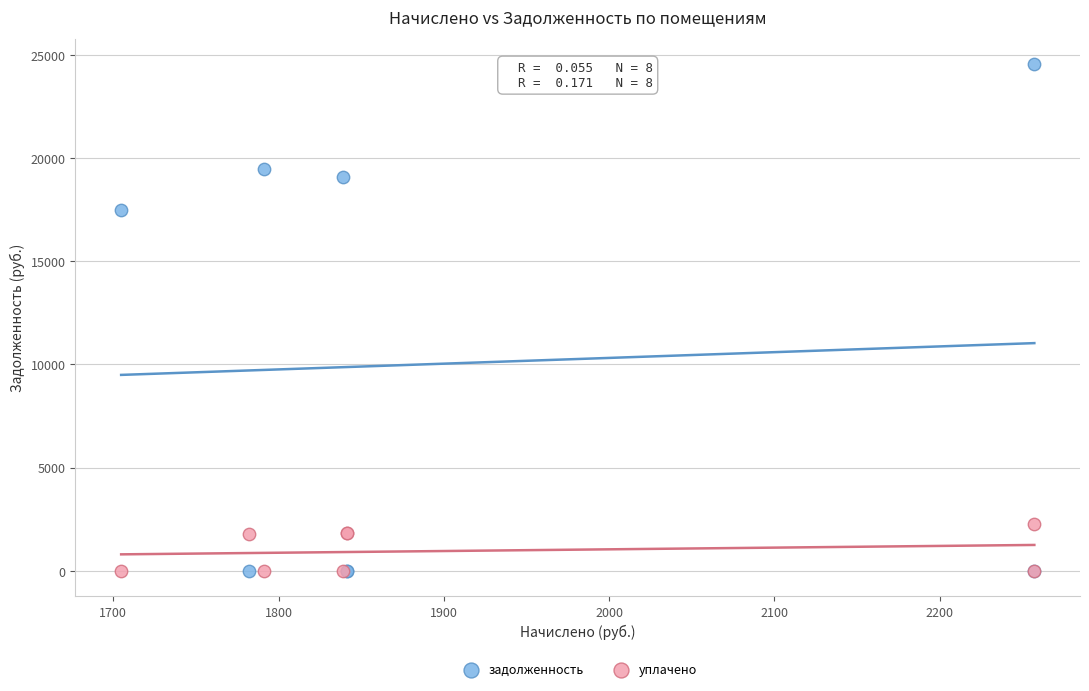

Which series reaches the maximum Y coordinate?

задолженность